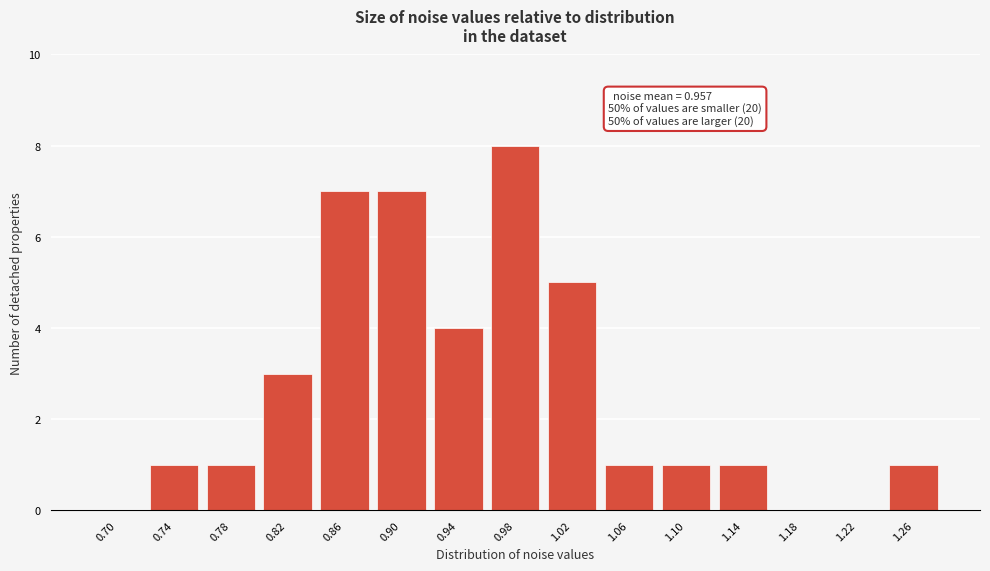

Reading left to right, extract all data points from this chart.

0.70=0	0.74=1	0.78=1	0.82=3	0.86=7	0.90=7	0.94=4	0.98=8	1.02=5	1.06=1	1.10=1	1.14=1	1.18=0	1.22=0	1.26=1